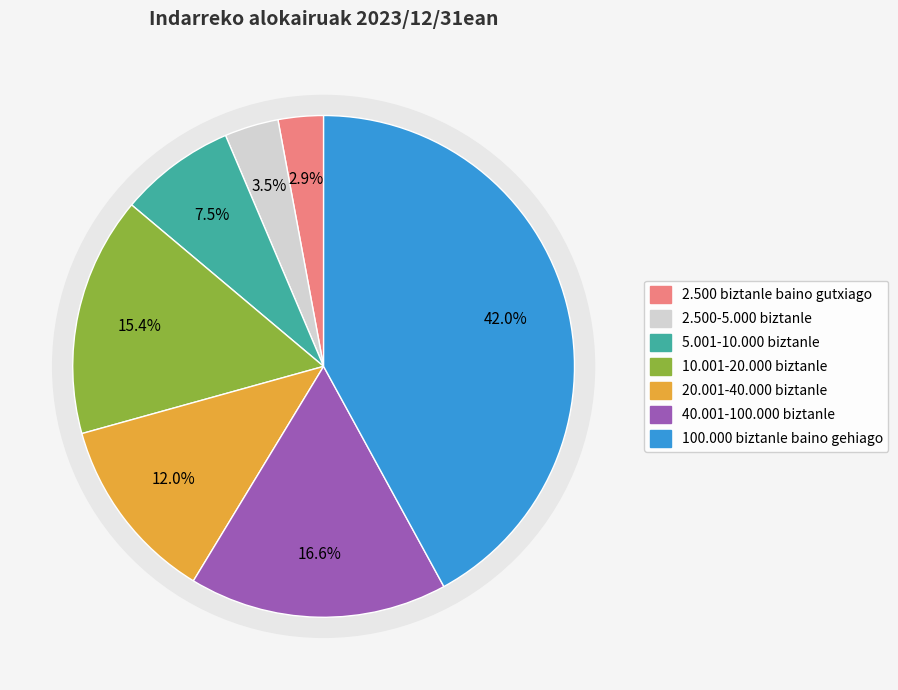

What is the largest slice in the pie chart?

100.000 biztanle baino gehiago